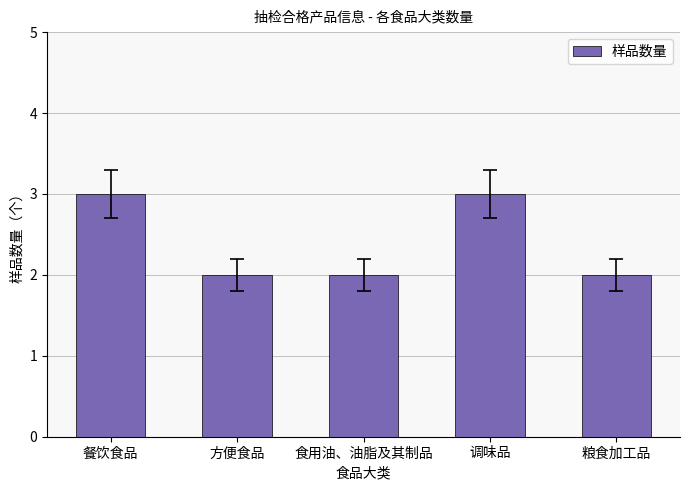

What is the difference between the second highest and second lowest values?

1